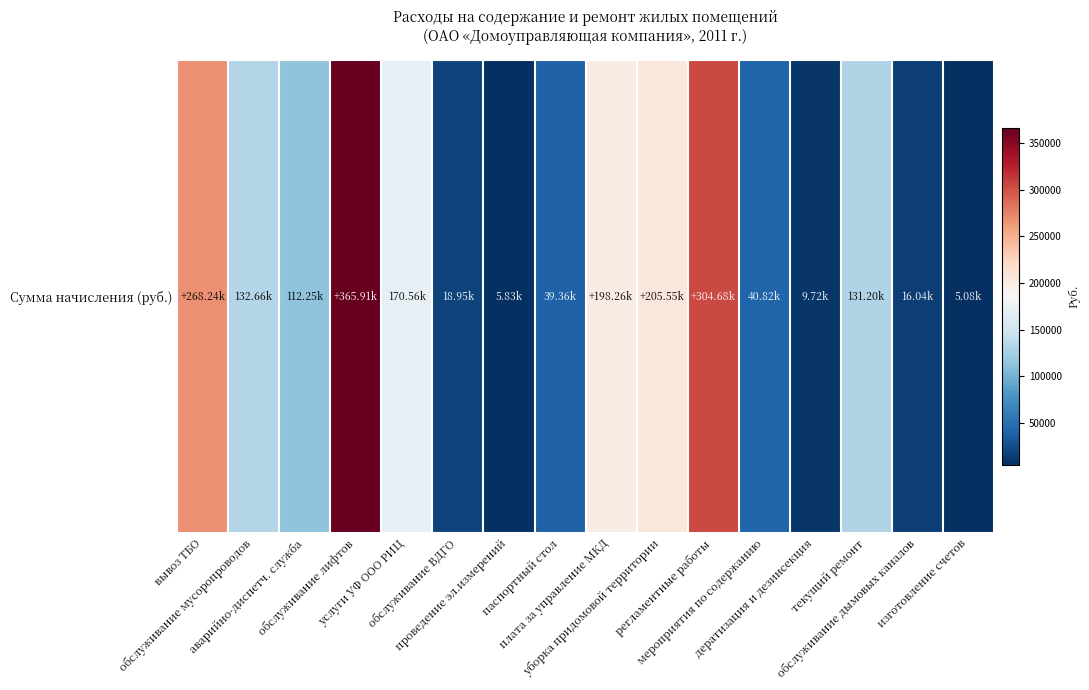

List the labels in order of value, smallest first.

изготовление счетов, проведение эл.измерений, дератизация и дезинсекция, обслуживание дымовых каналов, обслуживание ВДГО, паспортный стол, мероприятия по содержанию, аварийно-диспетч. служба, текущий ремонт, обслуживание мусоропроводов, услуги УФ ООО РИЦ, плата за управление МКД, уборка придомовой территории, вывоз ТБО, регламентные работы, обслуживание лифтов